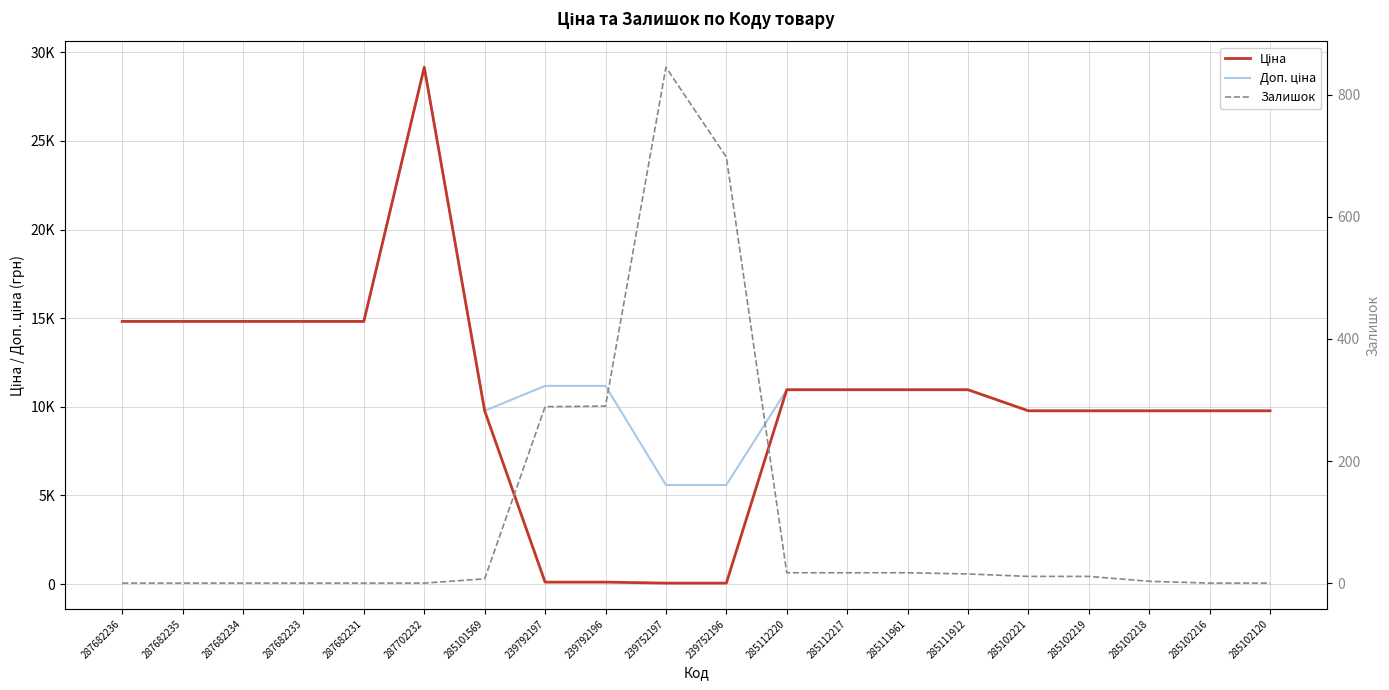

The value of Ціна at 239752197 is 38.3. True or false?

False